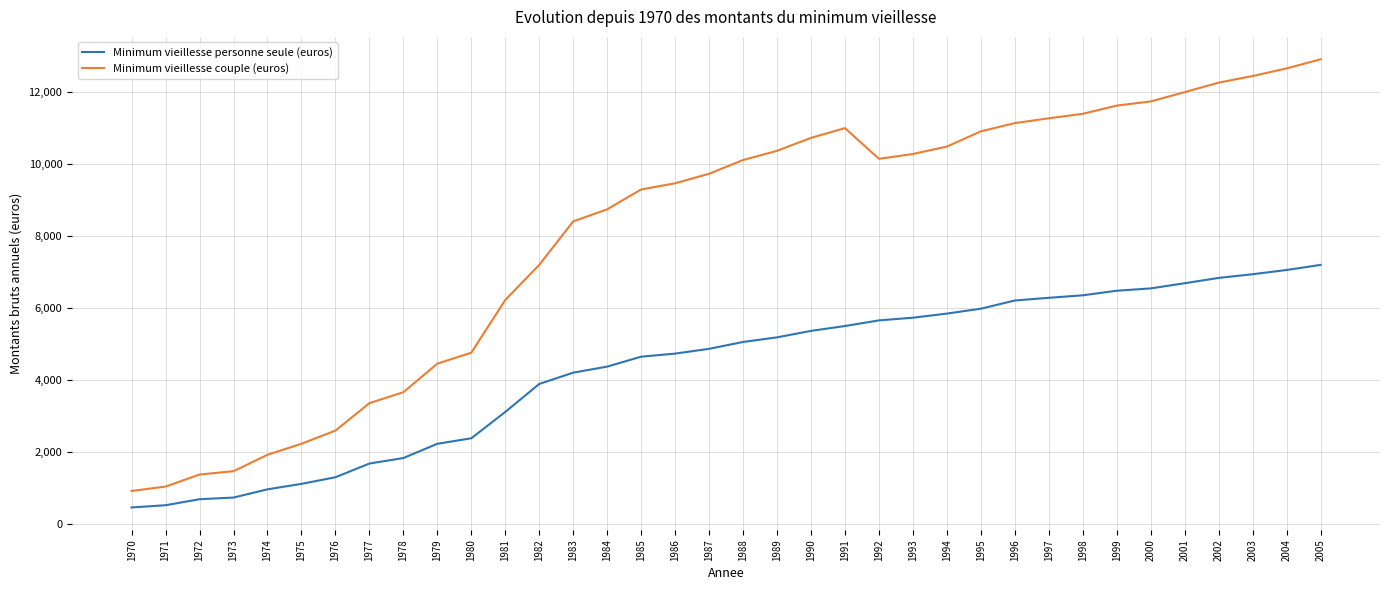

Which series has the largest total across all categories?

Minimum vieillesse couple (euros)